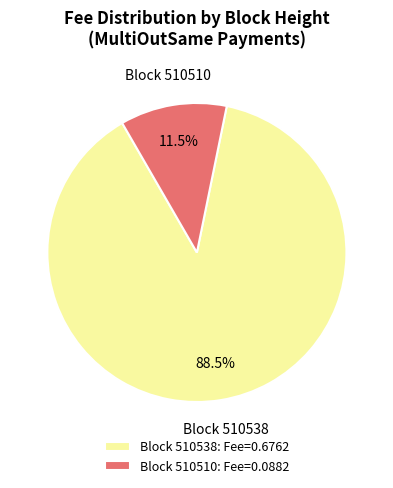

Which slice is the smallest?

Block 510510: Fee=0.0882